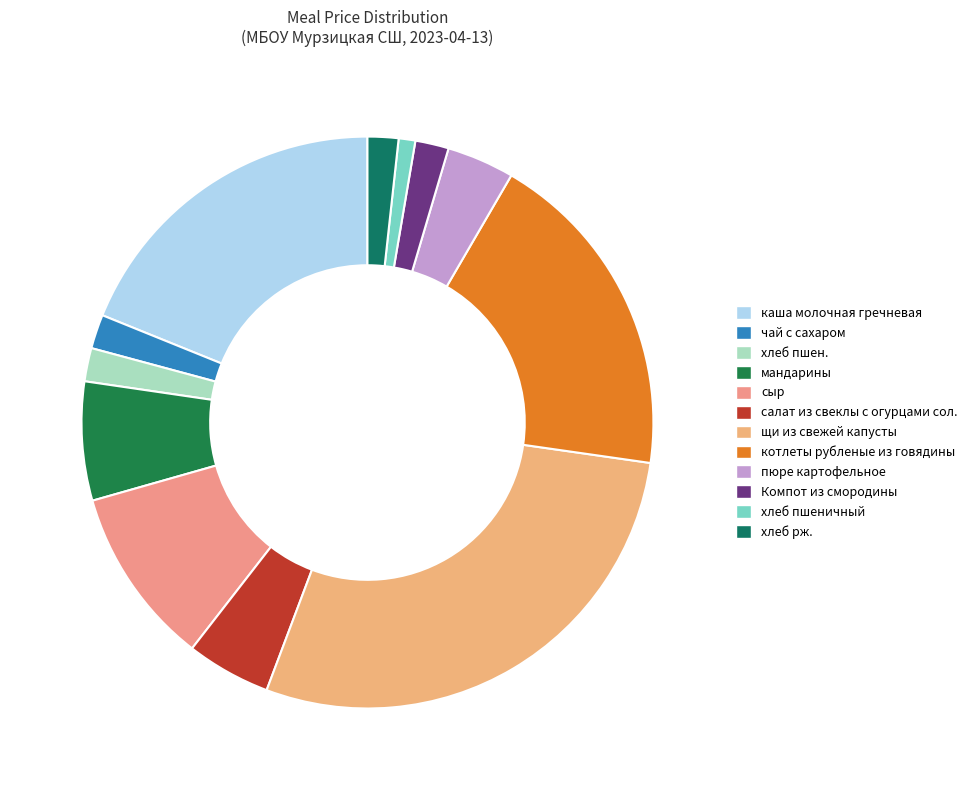

The хлеб рж. slice represents 1% of the pie. True or false?

False